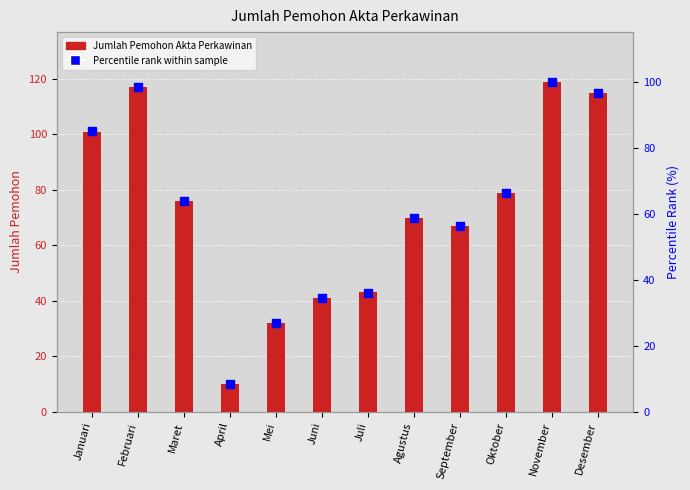

Which series reaches the minimum Y coordinate?

Percentile rank within sample